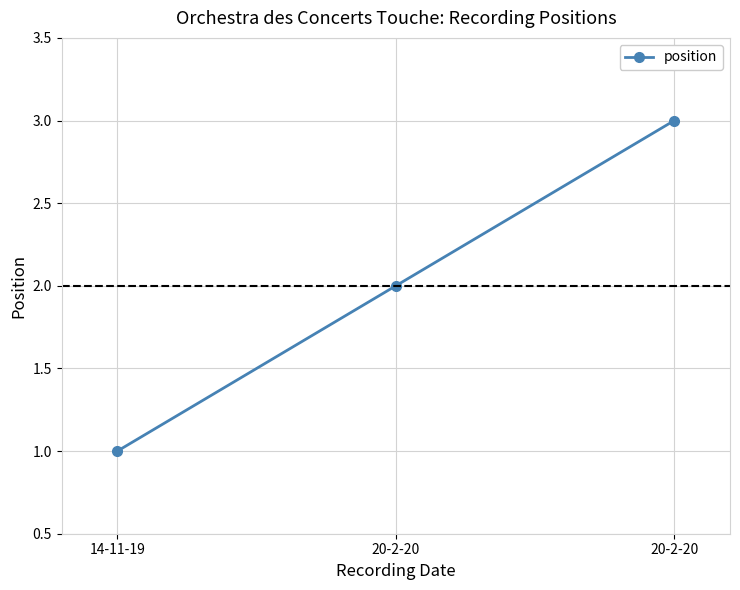

Rank the categories by value from lowest to highest.

14-11-19, 20-2-20, 20-2-20